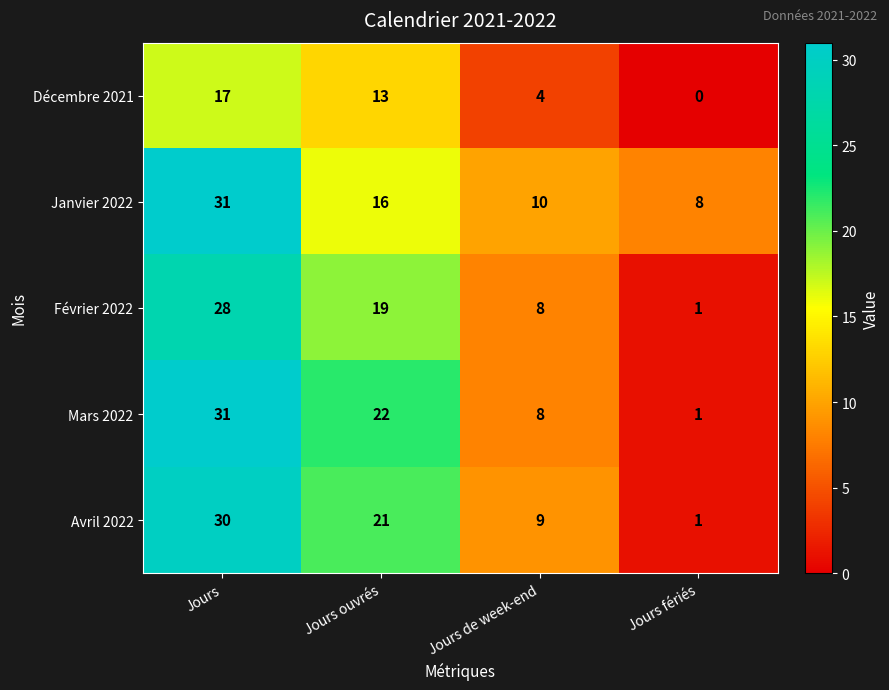

Read the Janvier 2022 value at Jours.

31